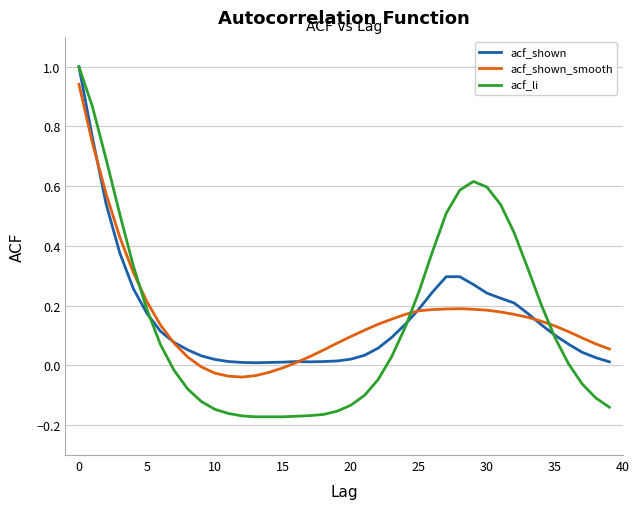

Which series ends up on top after the final intersection of acf_li and acf_shown?

acf_shown